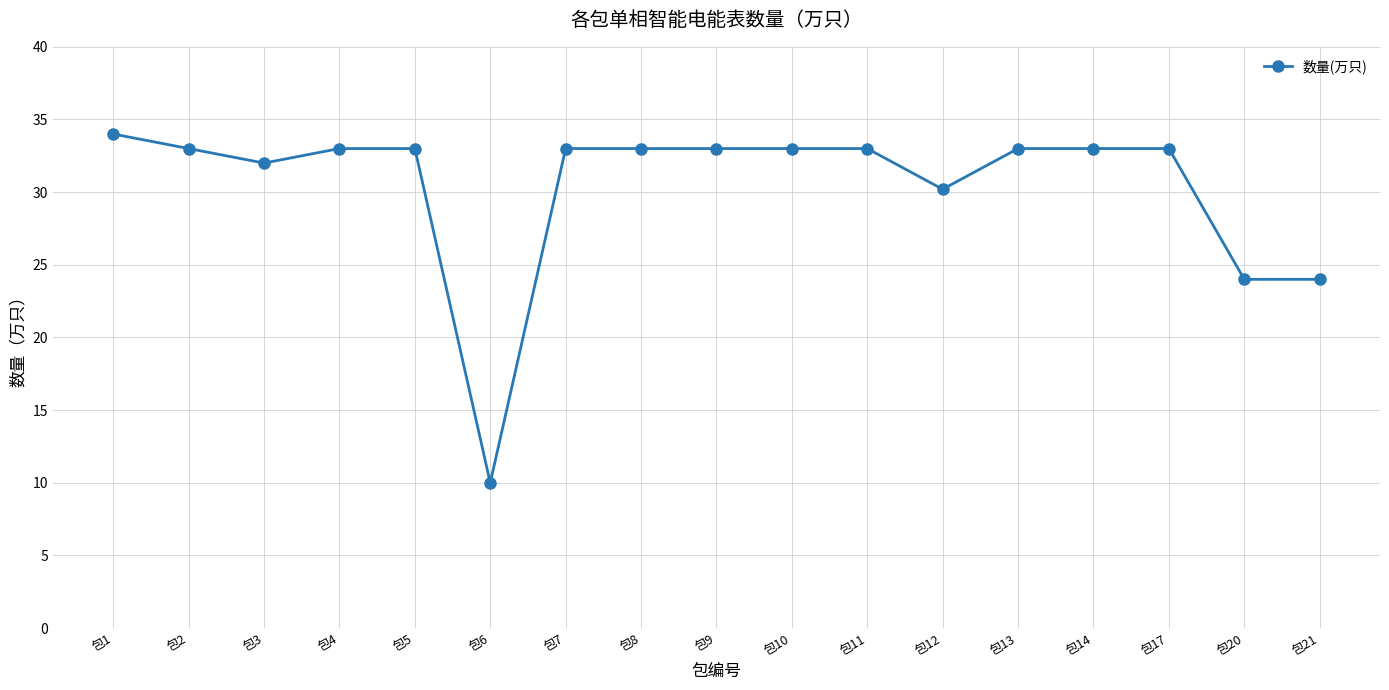

What is the change in value from 包5 to 包20?

-9.0